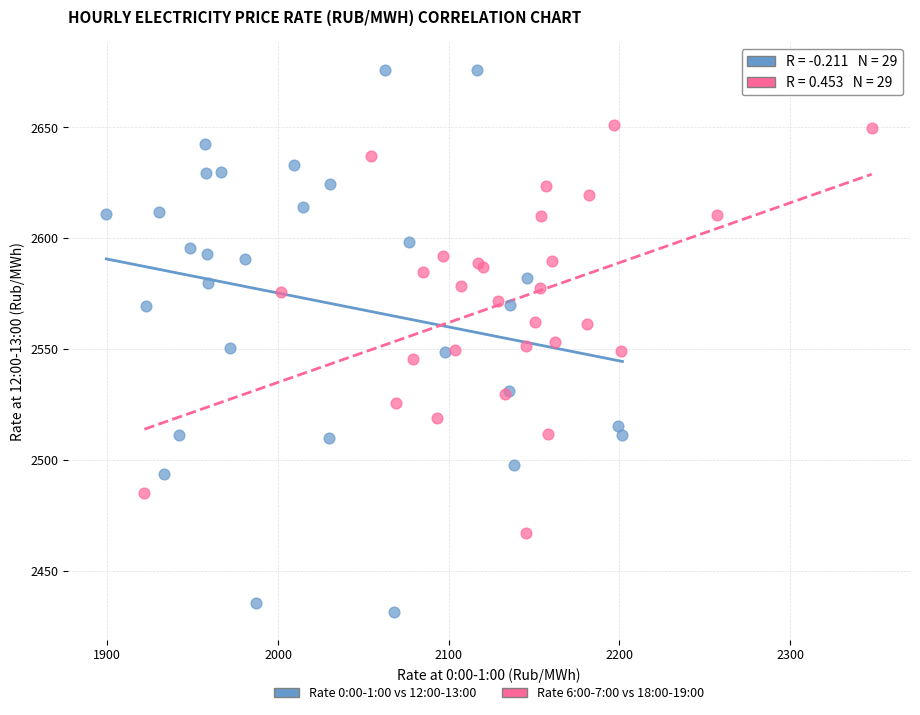

Which series reaches the minimum Y coordinate?

Rate 0:00-1:00 vs 12:00-13:00